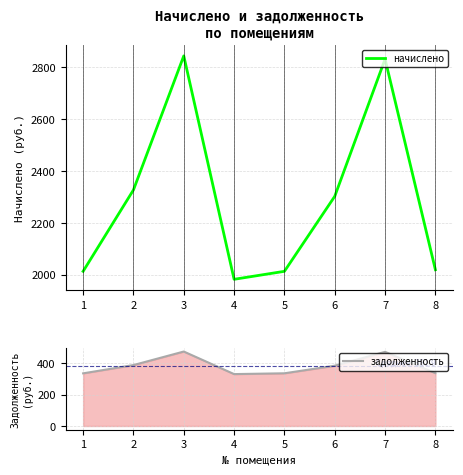

What is the sum of all задолженность values?

3055.1